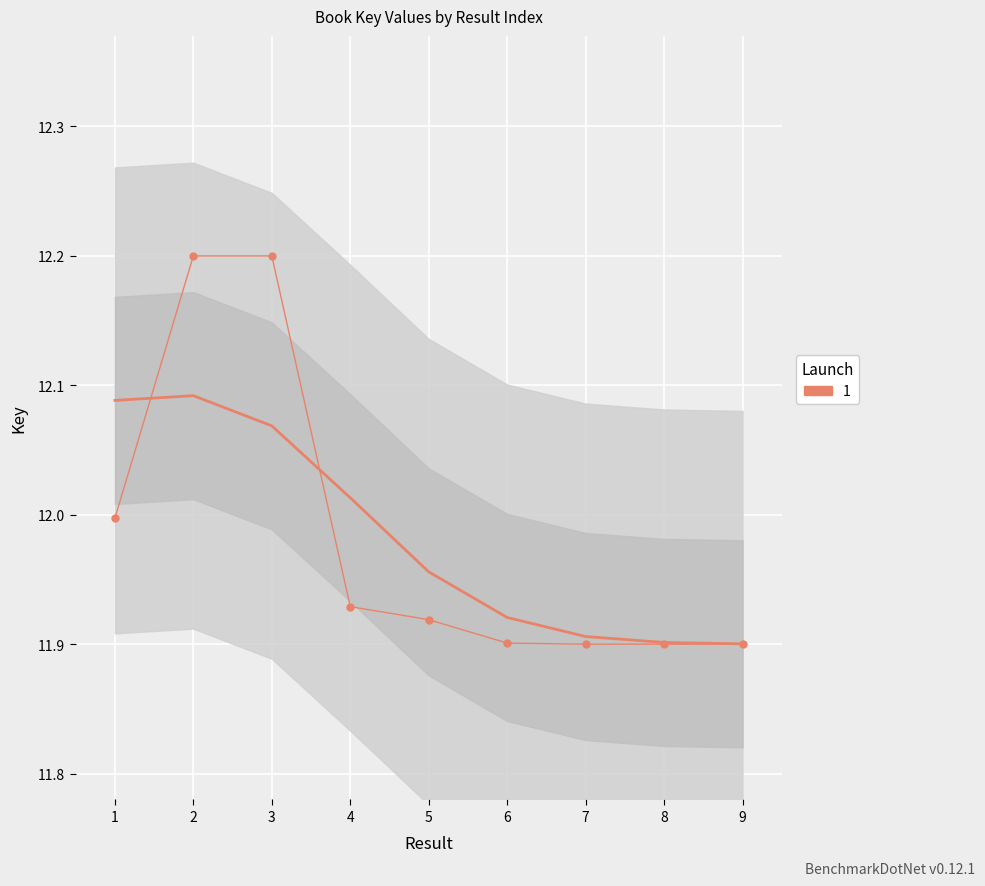

Rank the categories by value from highest to lowest.

3, 2, 1, 4, 5, 6, 9, 7, 8